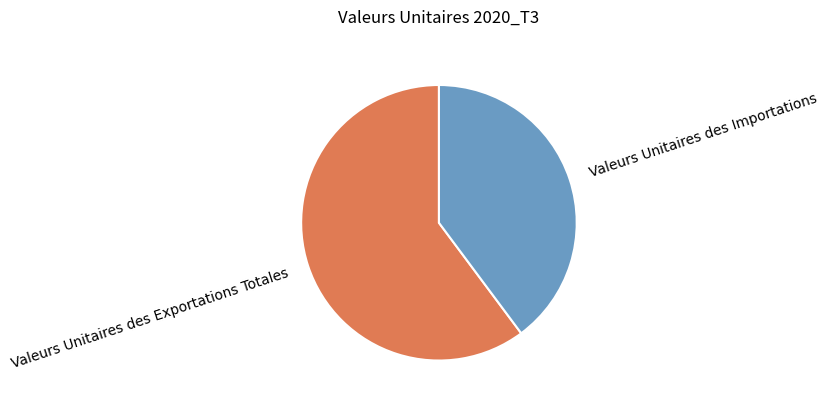

Does any single category account for the majority?

Yes